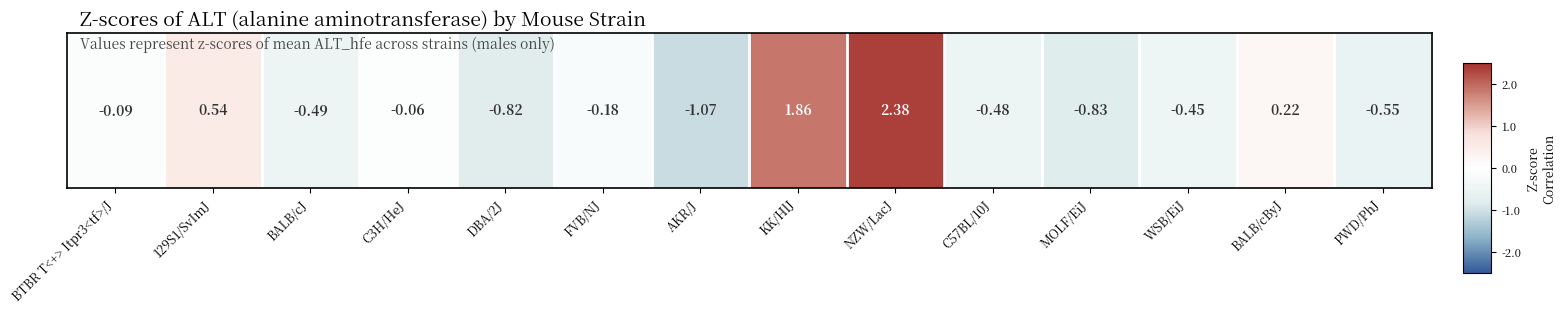

Which category has the highest value across all series?

NZW/LacJ